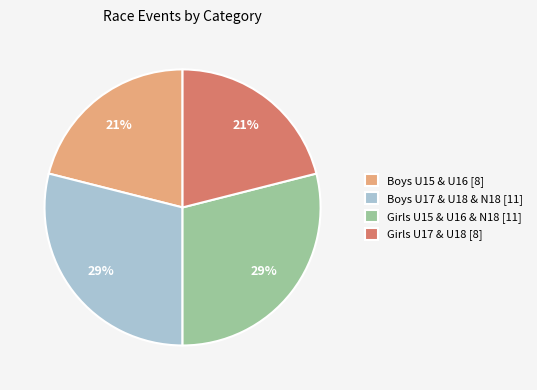

Is there any slice that represents more than half of the pie?

No